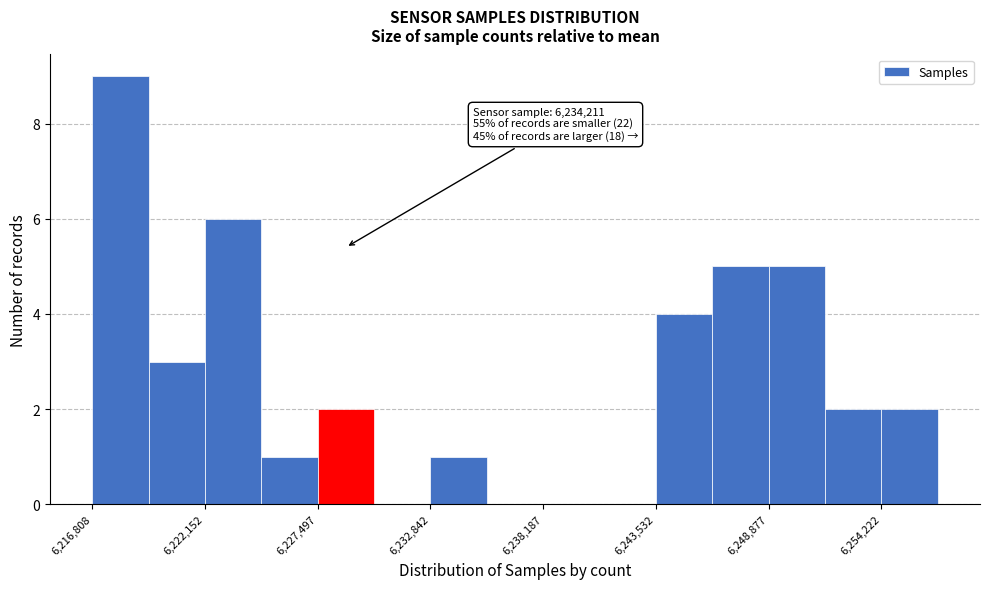

Around what value on the x-axis is the tallest bar? Give the approximate position of its centre, as read against the axis.

6218000